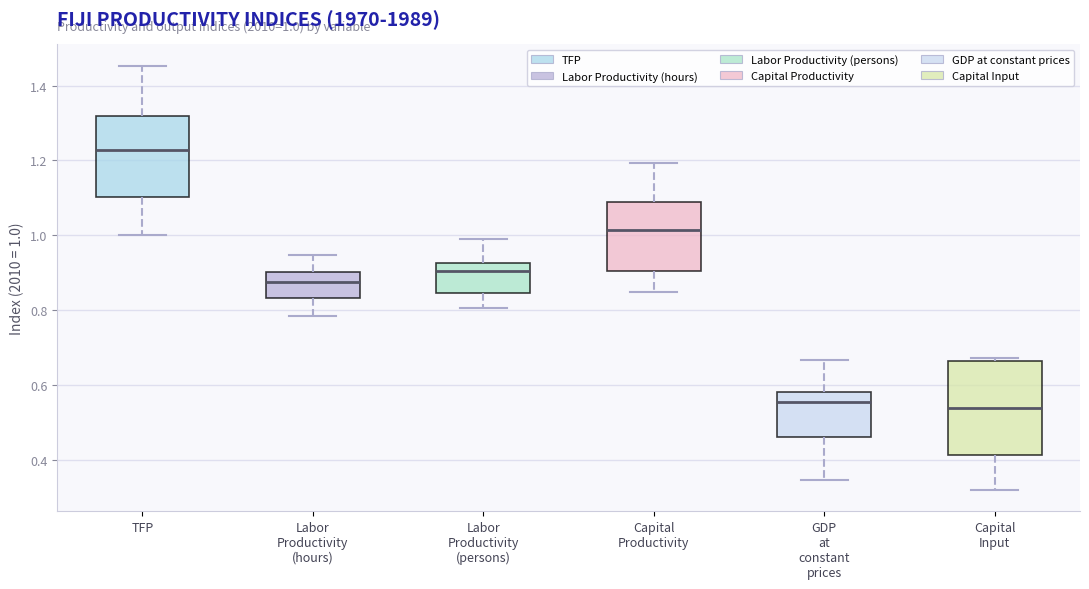

Comparing the boxes themselves (not the whiskers), which one is the tallest?

Capital Input